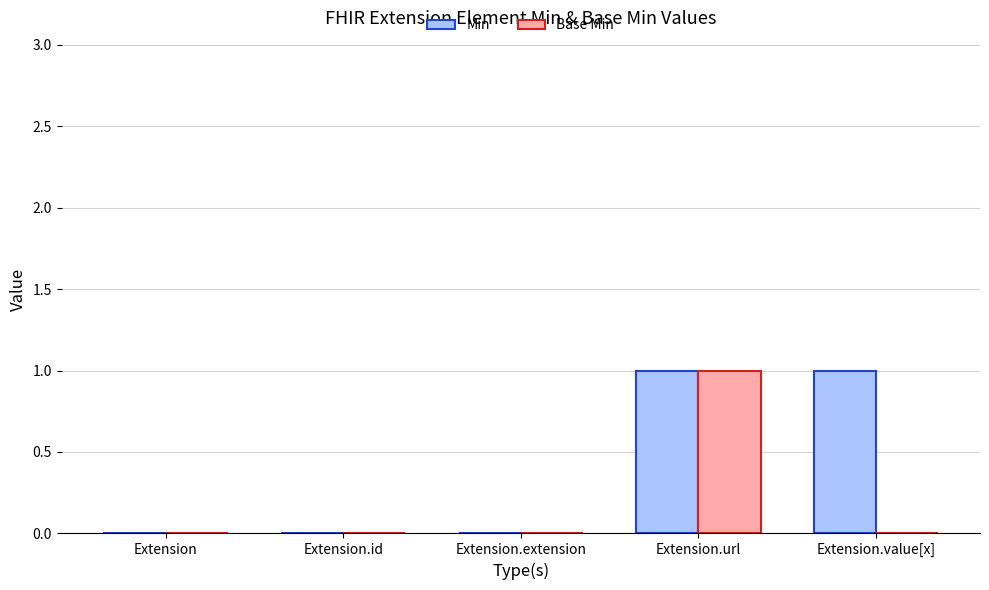

Is it true that Min equals 0 at Extension.extension?

True